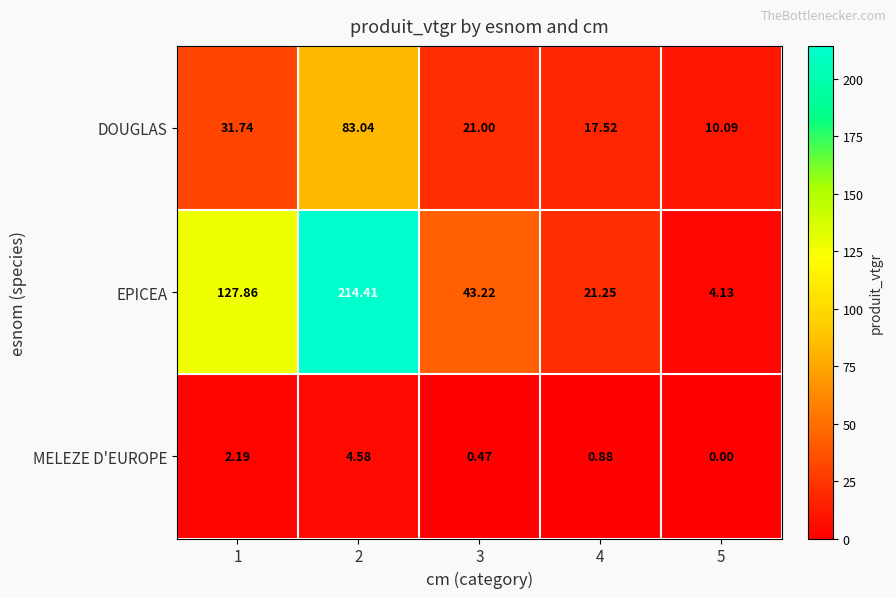

List the series in order of their overall mean, highest first.

EPICEA, DOUGLAS, MELEZE D'EUROPE